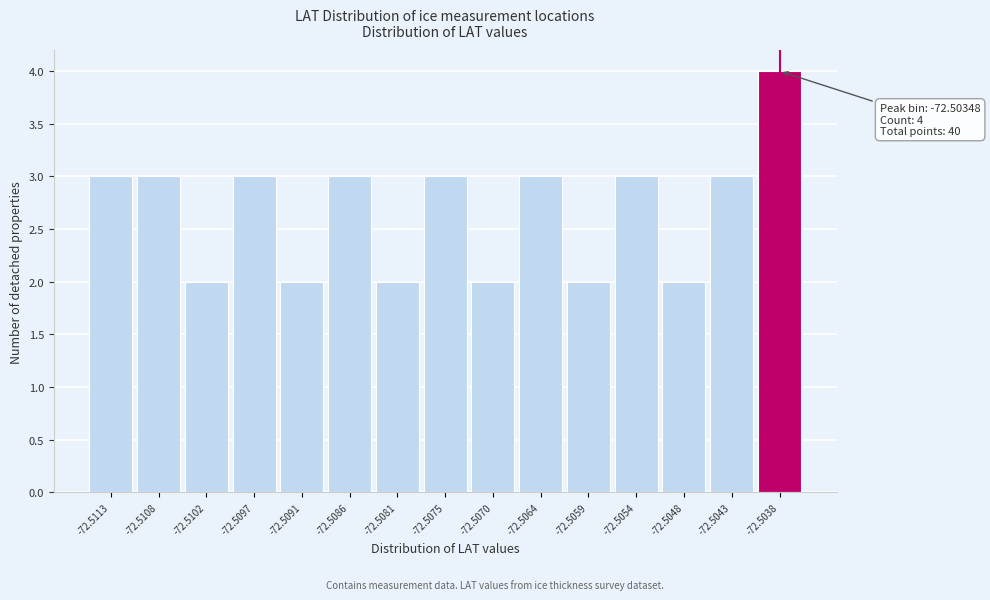

Reading left to right, list all the values displayed in this chart.

3	3	2	3	2	3	2	3	2	3	2	3	2	3	4